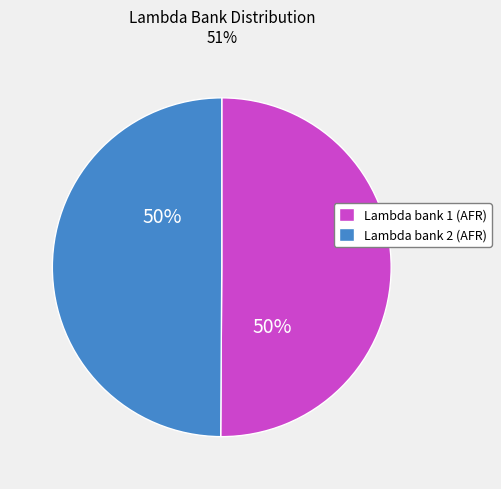

Is it true that Lambda bank 2 (AFR) is 38% of the pie?

False